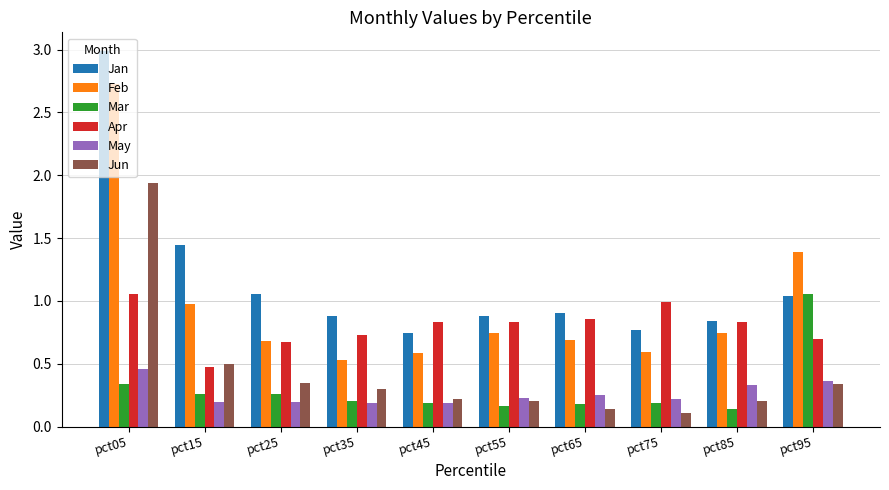

Between pct85 and pct95, which series saw the biggest shift?

Mar